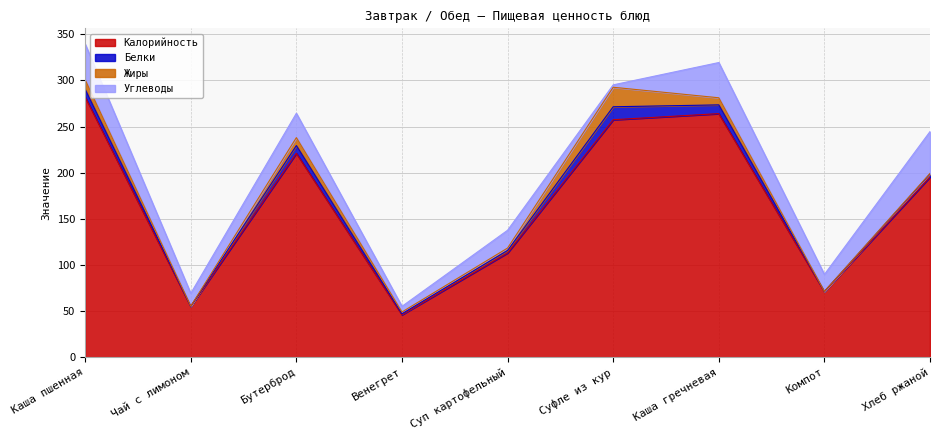

How many data points in Углеводы are less than 19?

4